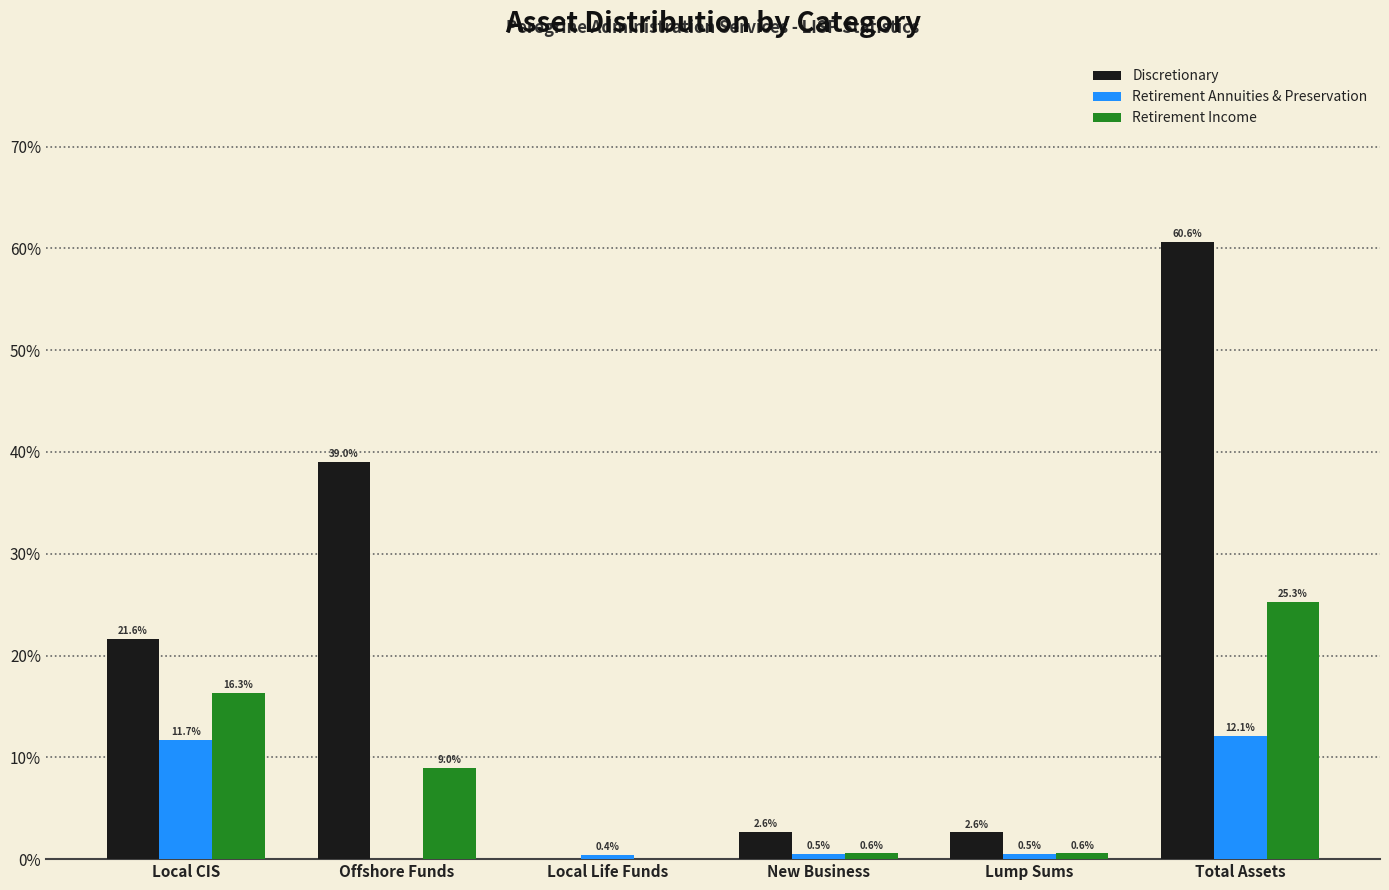

Reading left to right, transcribe all the data shown in this chart.

Discretionary: Local CIS=21.6	Offshore Funds=39.0	Local Life Funds=0.0	New Business=2.6	Lump Sums=2.6	Total Assets=60.6
Retirement Annuities & Preservation: Local CIS=11.7	Offshore Funds=0.0	Local Life Funds=0.4	New Business=0.5	Lump Sums=0.5	Total Assets=12.1
Retirement Income: Local CIS=16.3	Offshore Funds=9.0	Local Life Funds=0.0	New Business=0.6	Lump Sums=0.6	Total Assets=25.3